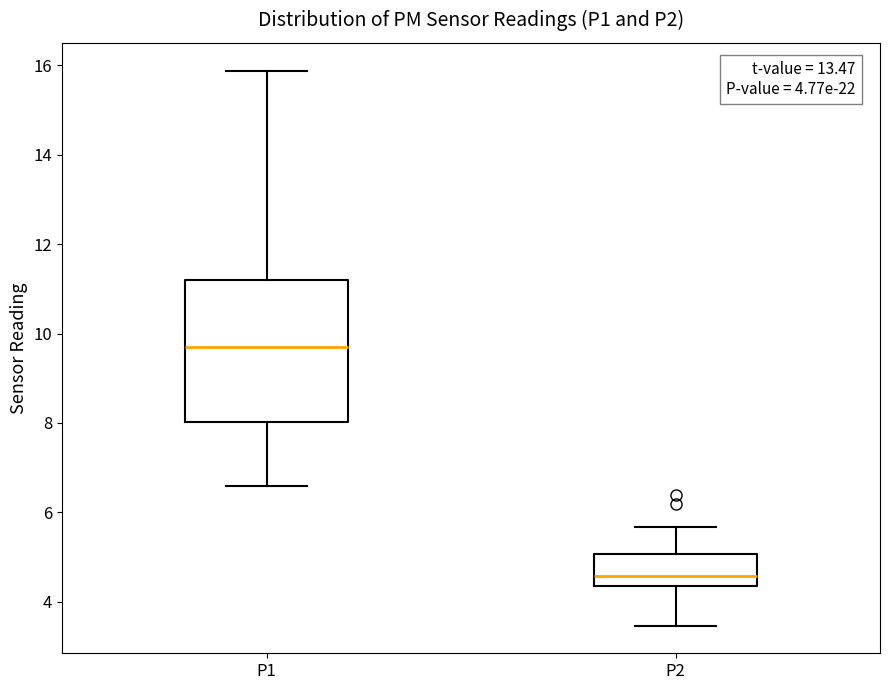

Comparing the boxes themselves (not the whiskers), which one is the tallest?

P1